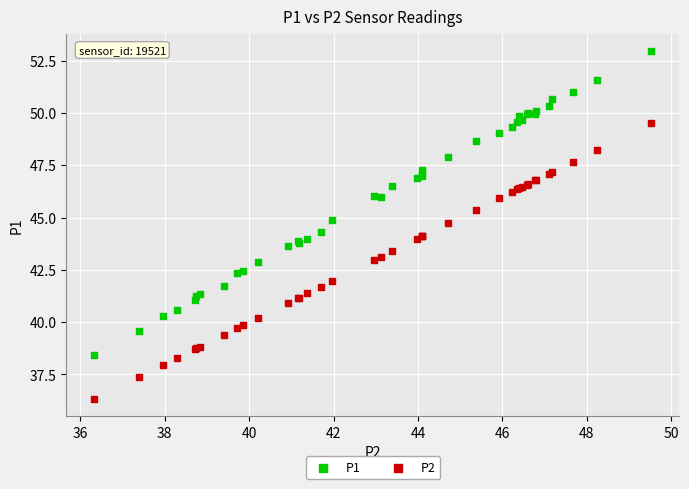

Which series has the widest spread of Y values?

P1